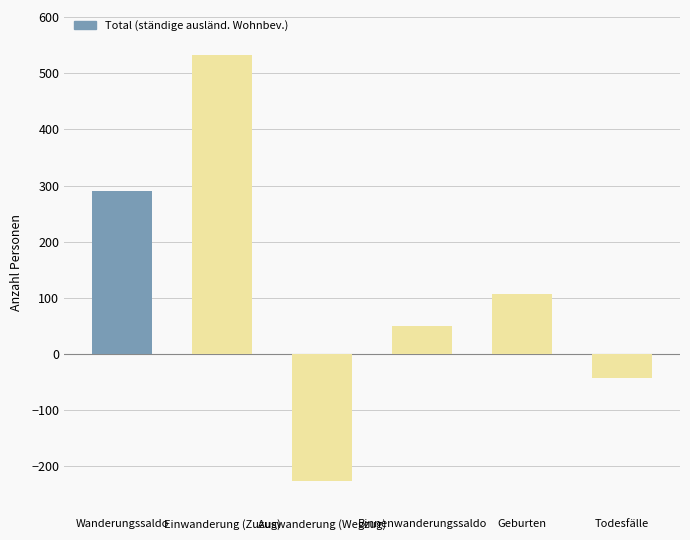

Between Binnenwanderungssaldo and Geburten, which is larger?

Geburten